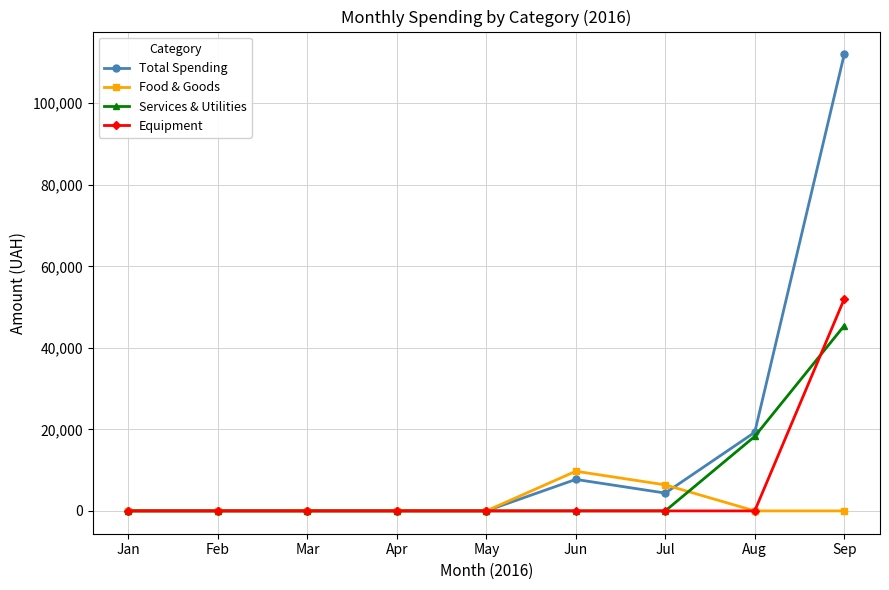

What is the difference between the maximum and minimum values in the Total Spending series?

111994.0